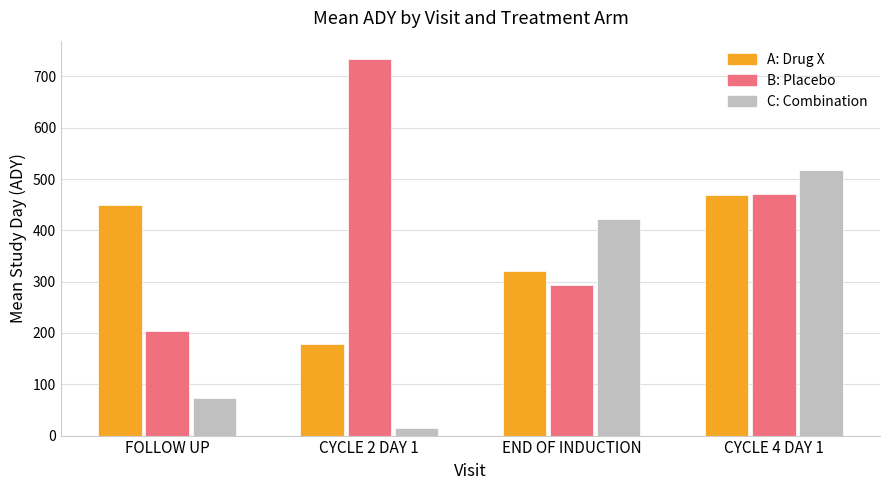

What position from the right is FOLLOW UP?

4